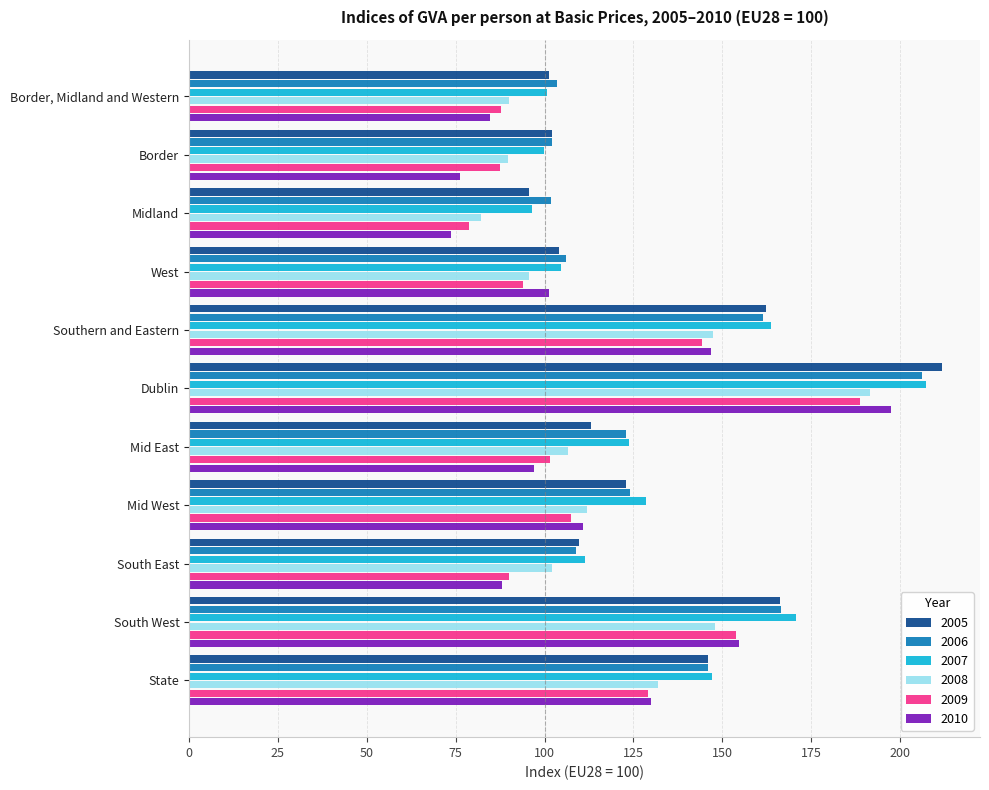

Rank the categories by 2005 value from lowest to highest.

Midland, Border, Midland and Western, Border, West, South East, Mid East, Mid West, State, Southern and Eastern, South West, Dublin